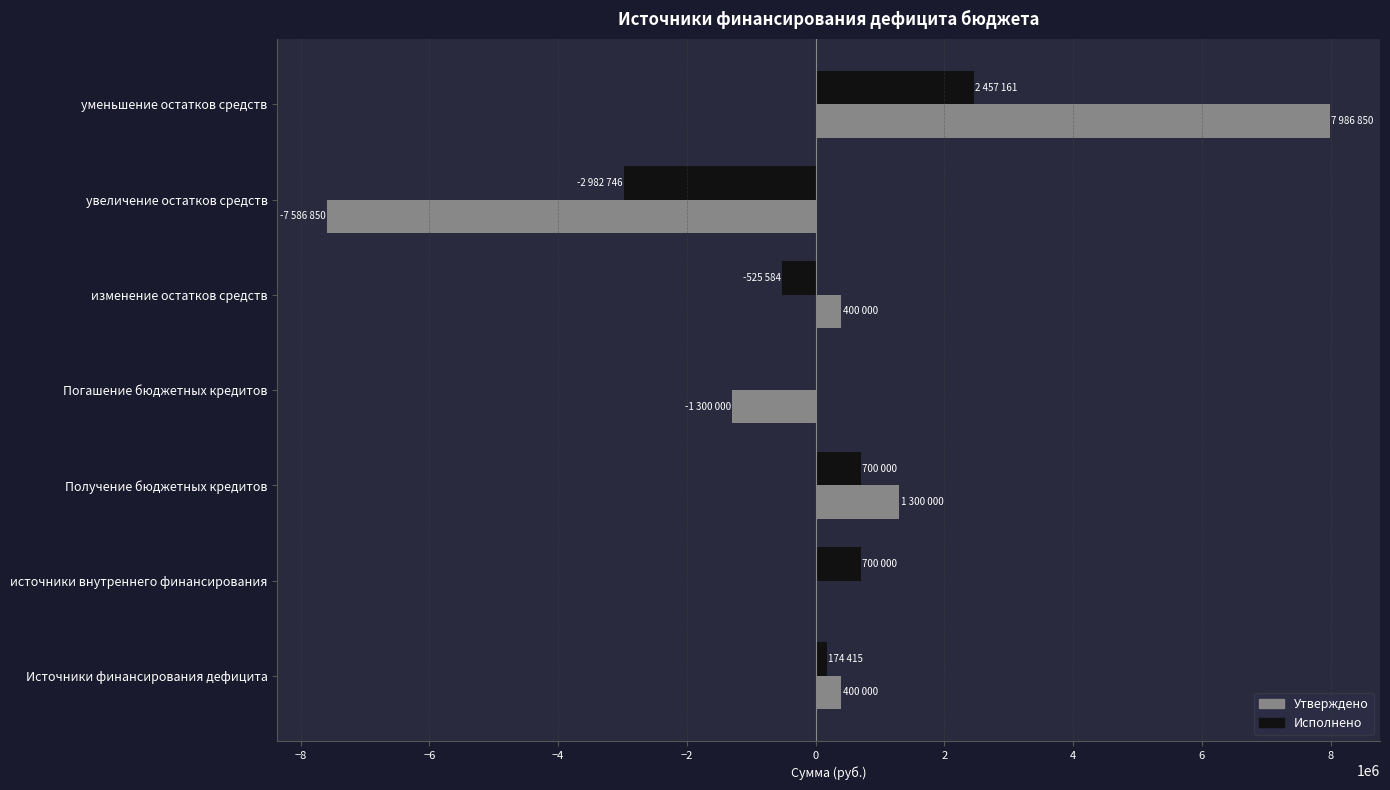

Which series changed the most between Источники финансирования дефицита and уменьшение остатков средств?

Утверждено